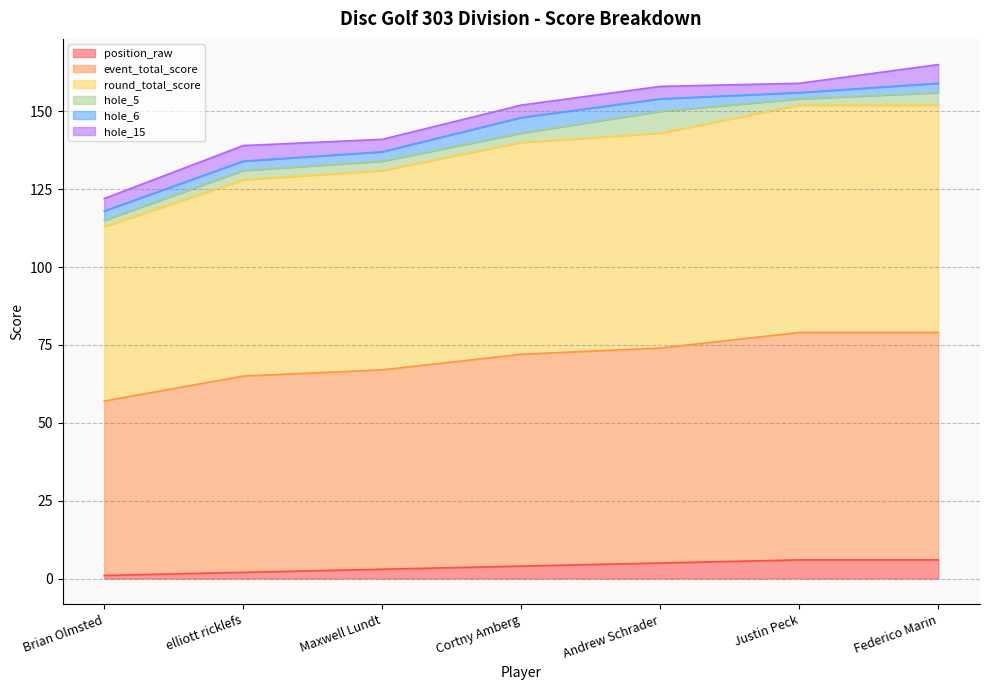

List the labels in order of round_total_score value, smallest first.

Brian Olmsted, elliott ricklefs, Maxwell Lundt, Cortny Amberg, Andrew Schrader, Justin Peck, Federico Marin